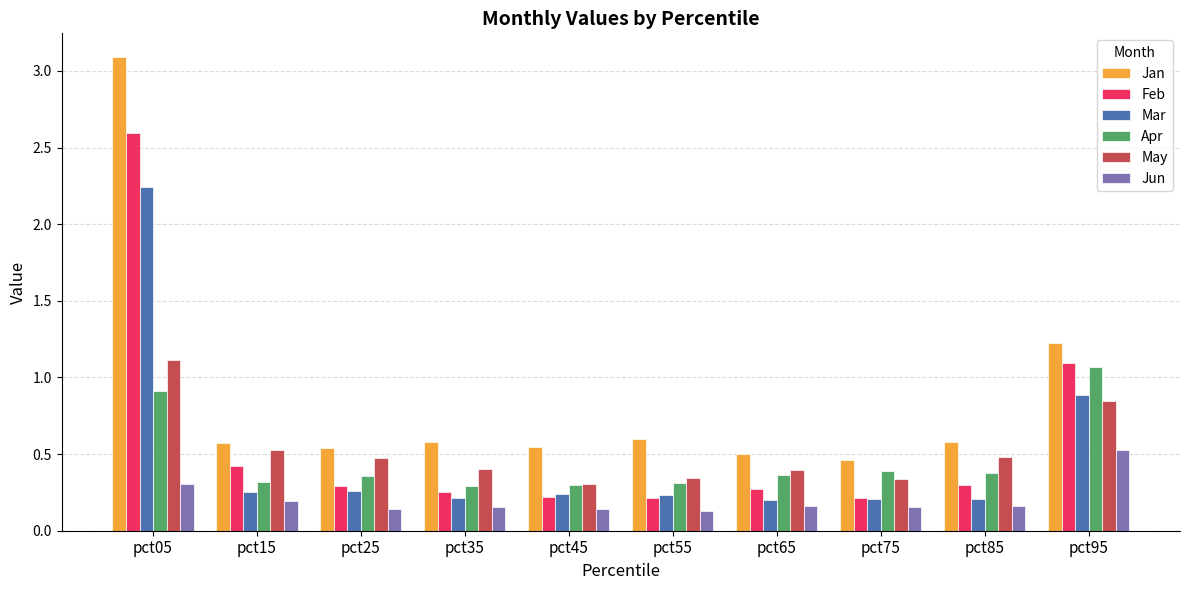

The value of May at pct75 is 0.3. True or false?

True